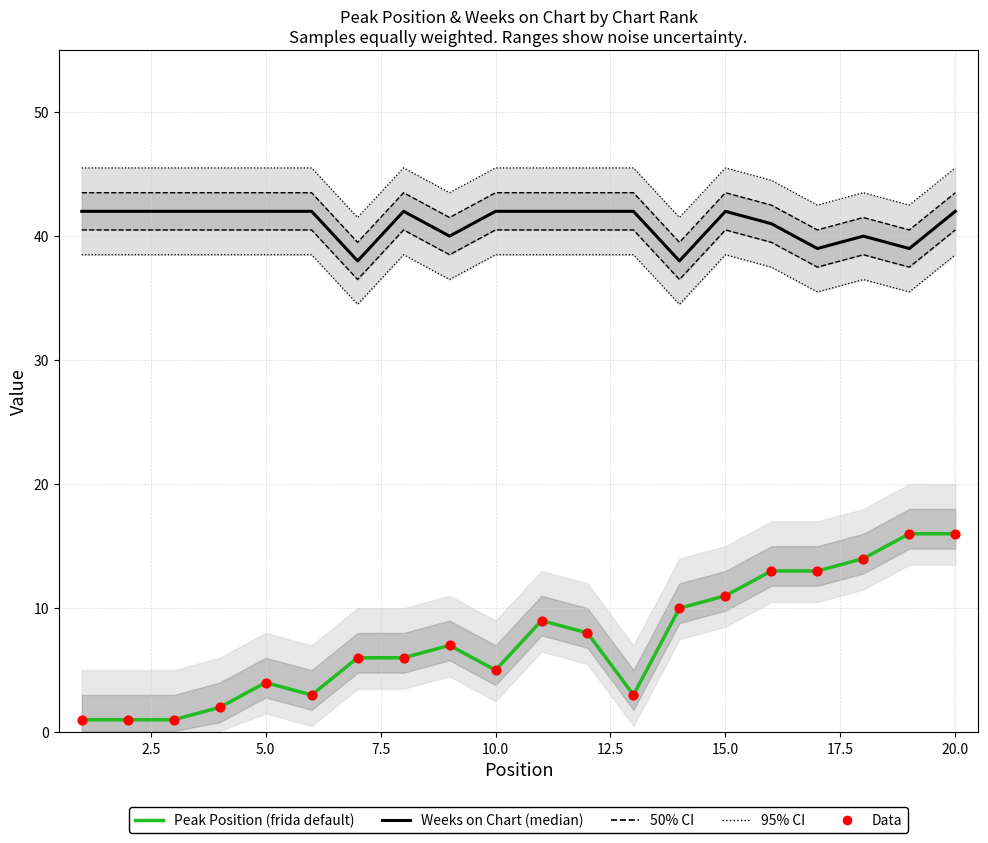

Which series has the widest spread of Y values?

Peak Position (frida default)